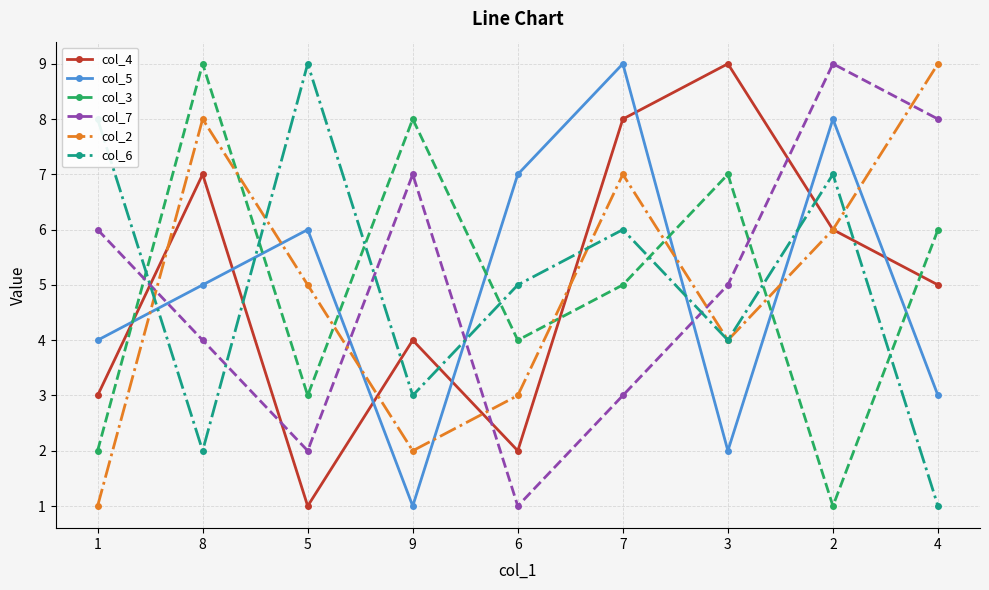

Count the col_2 values in the range 3 to 7.

5